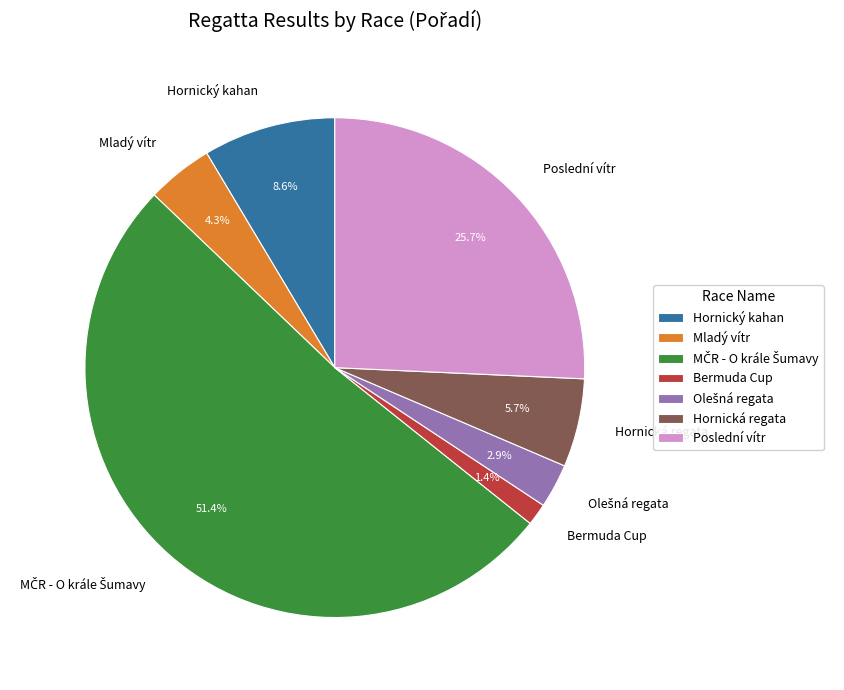

What is the ratio of the value at Poslední vítr to the value at Mladý vítr?

6.0